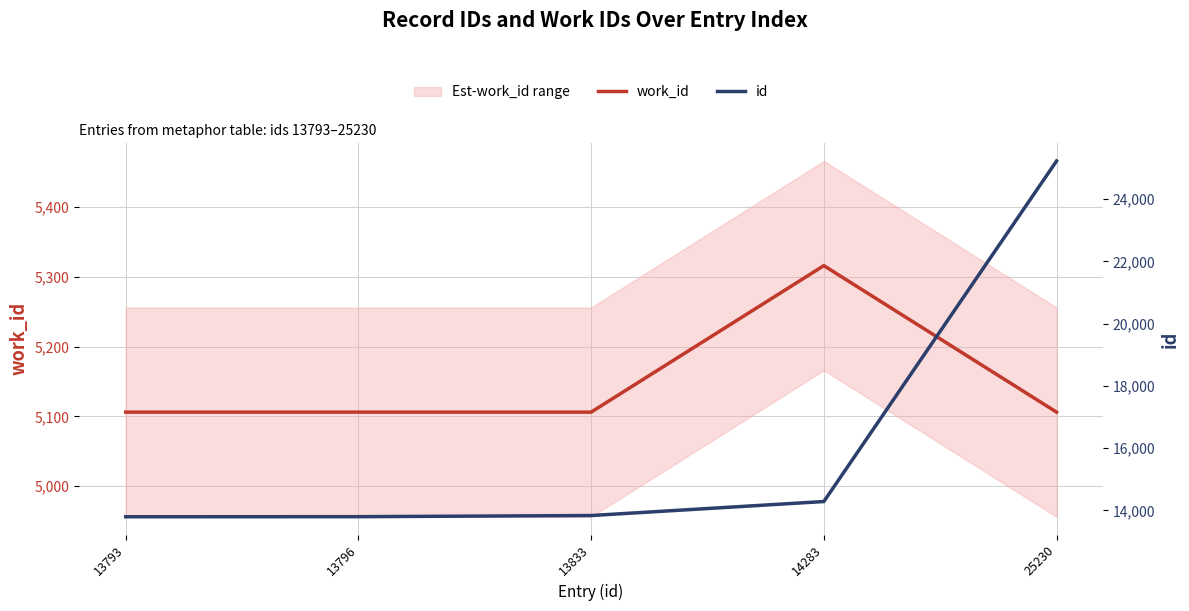

What is the maximum value for id?

25230